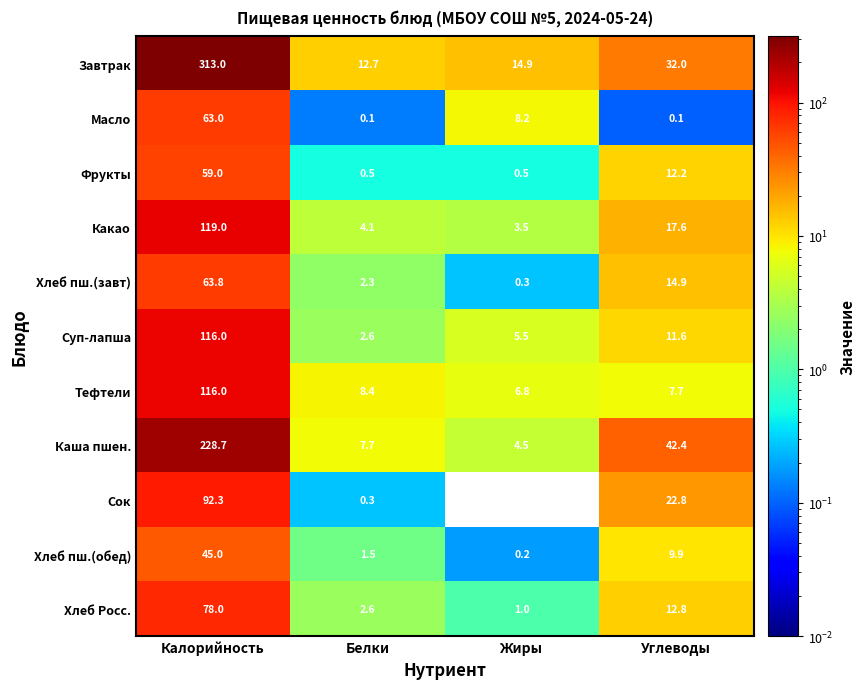

What is the total value across all series at Жиры?

45.4